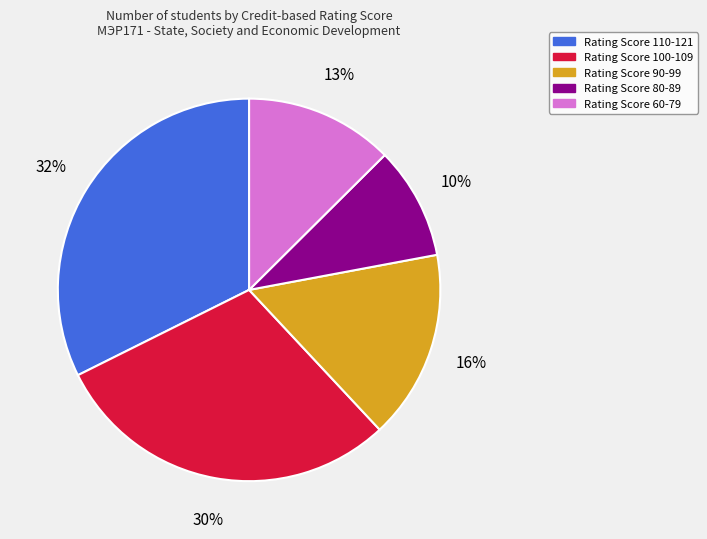

True or false: Rating Score 60-79 accounts for 13% of the total.

True